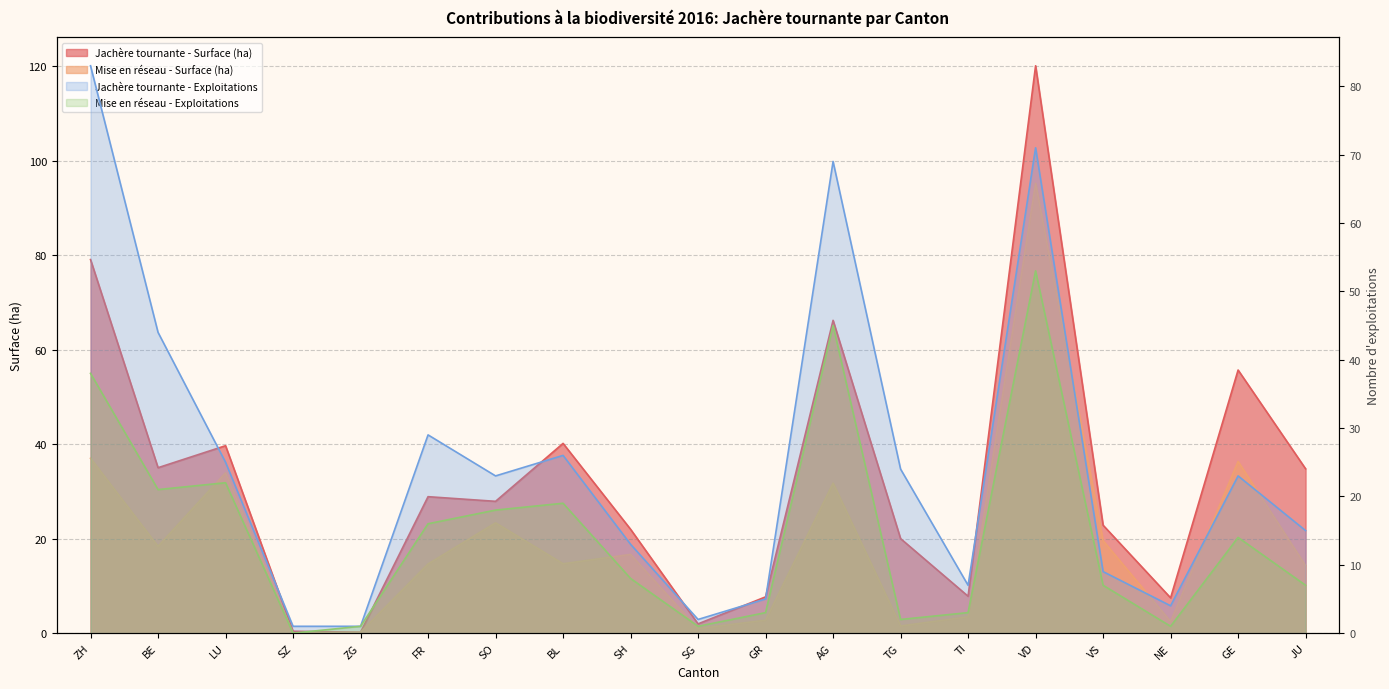

At how many categories does at least one series exceed 109?

1